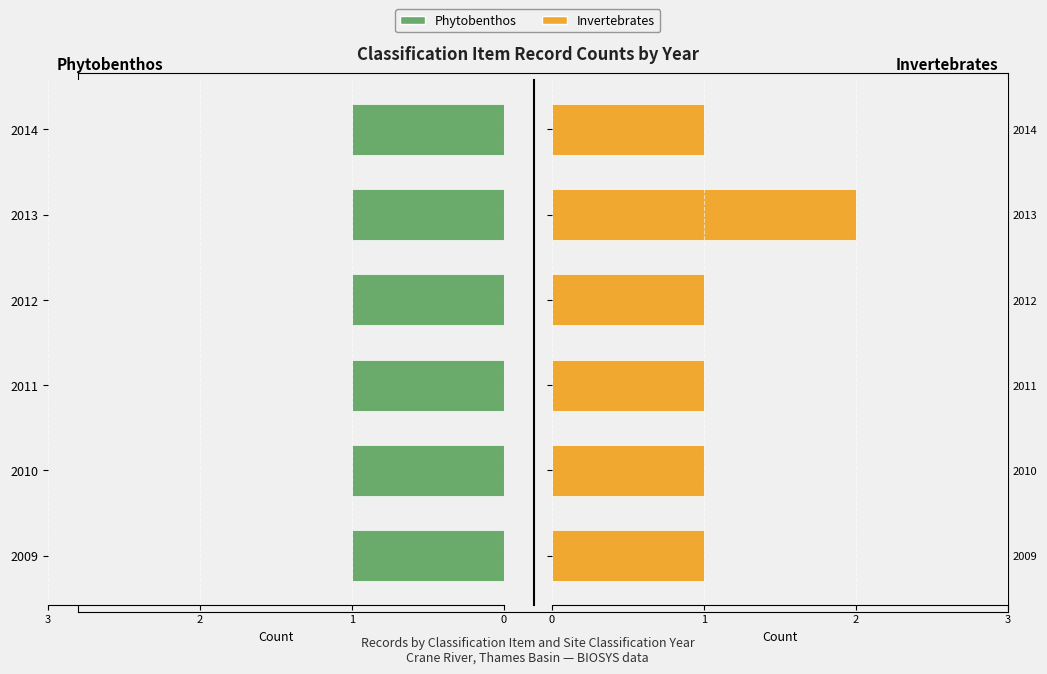

Between 0.8 and 0.4, which is larger?

0.8